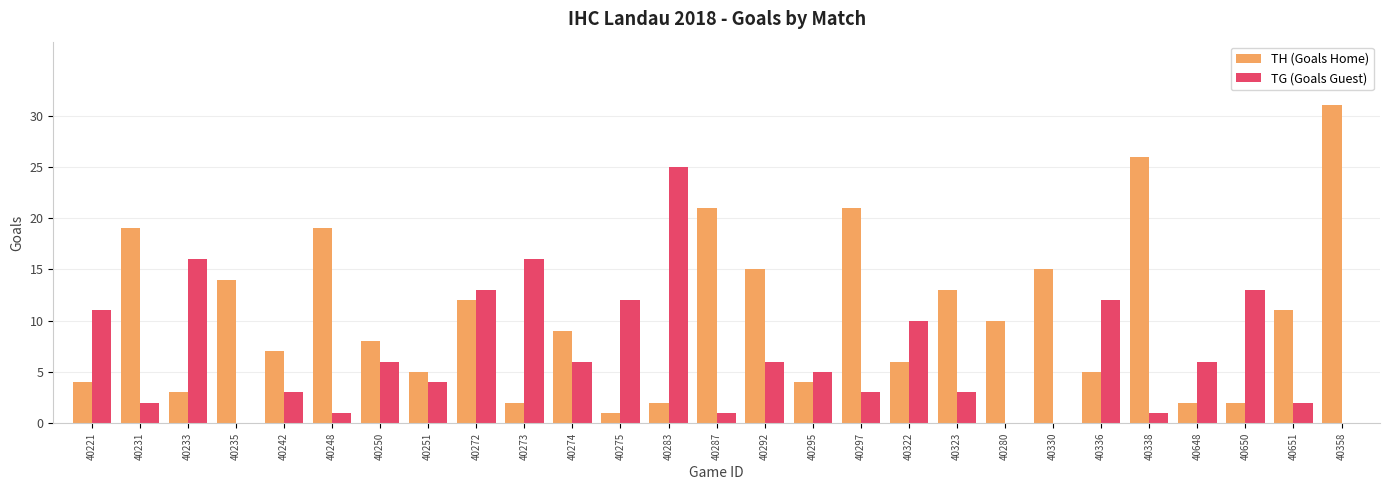

What is the highest value of the TH (Goals Home) series?

31